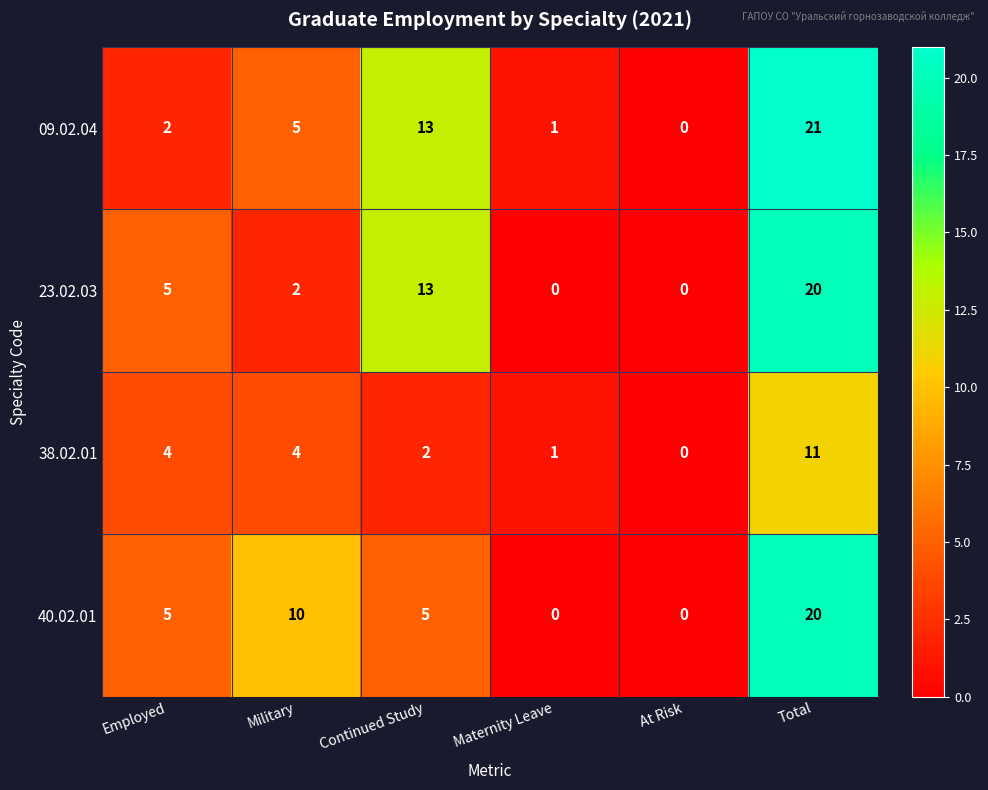

How many series are shown in this chart?

4